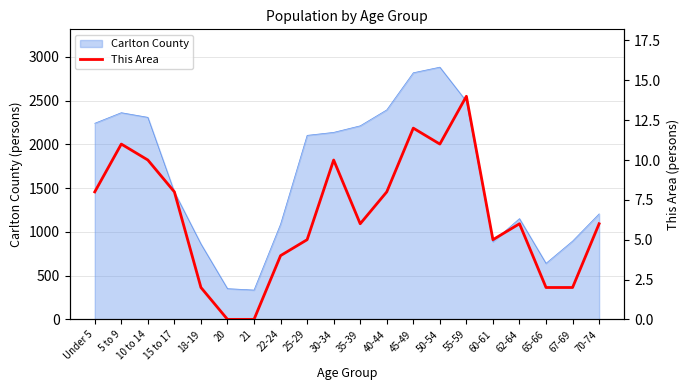

What is the highest value of the Carlton County series?

2881